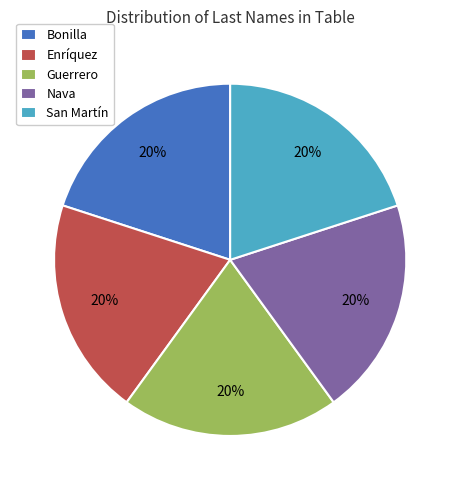

True or false: Nava accounts for 20% of the total.

True